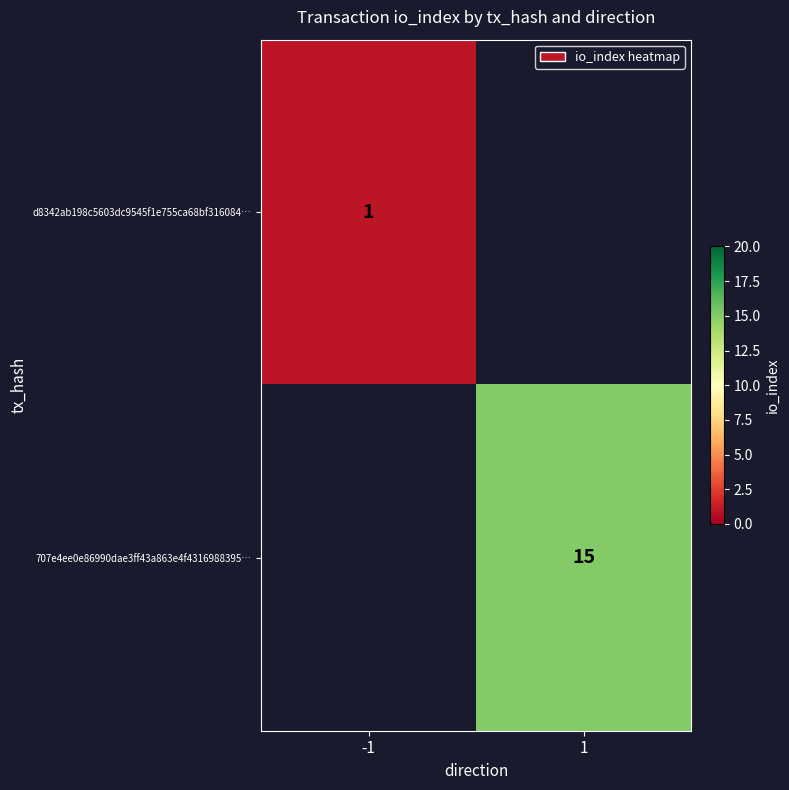

At which category does the chart reach its minimum across all series?

-1